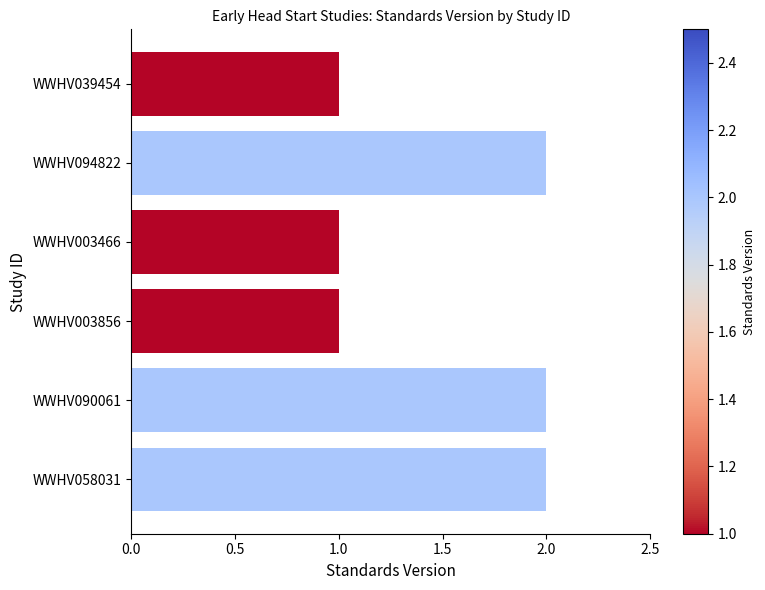

Reading top to bottom, transcribe all the data shown in this chart.

1	2	1	1	2	2